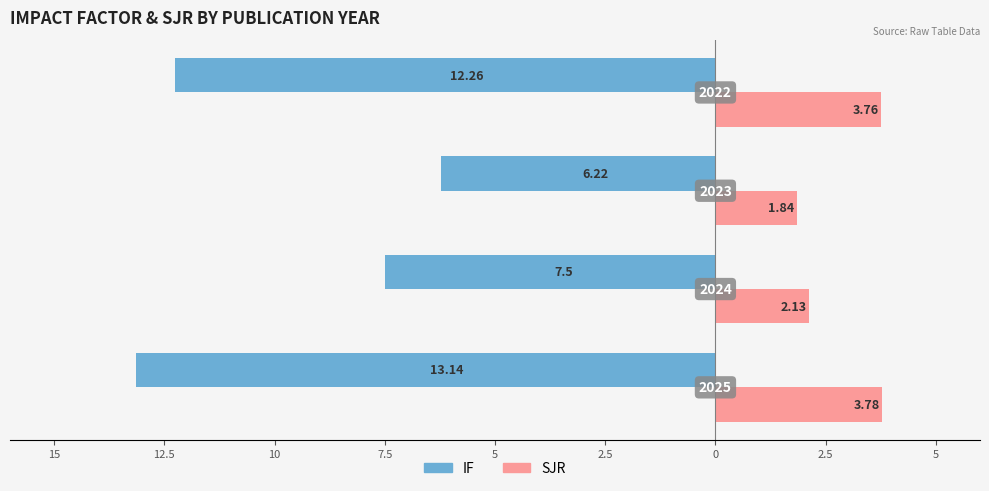

How many bars are there in each group?

2